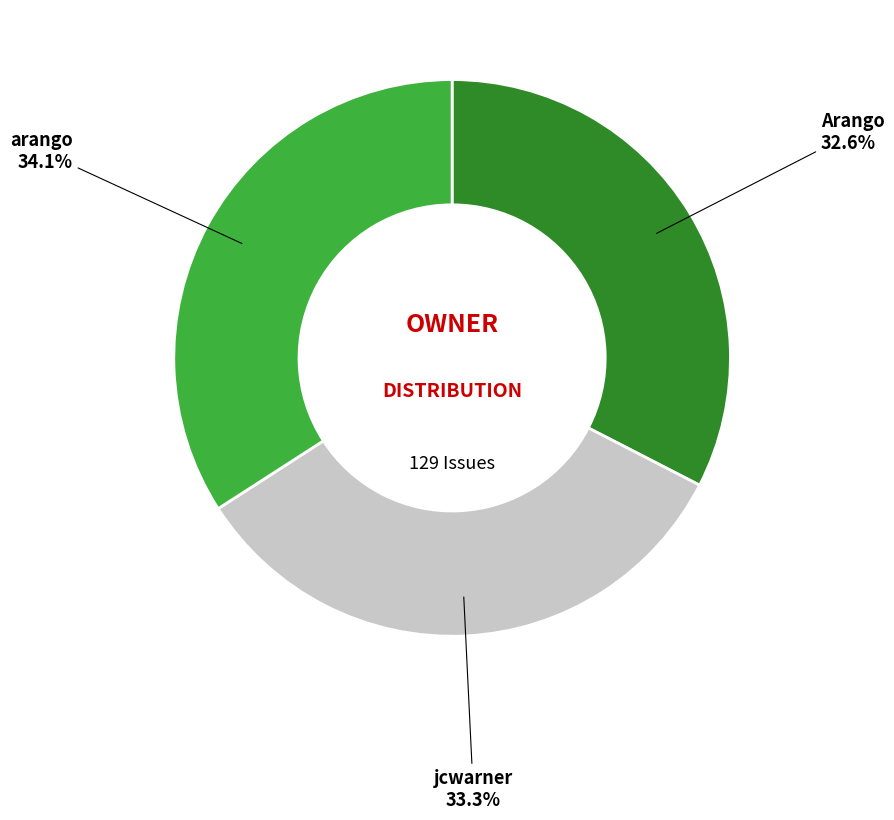

Does any single category account for the majority?

No